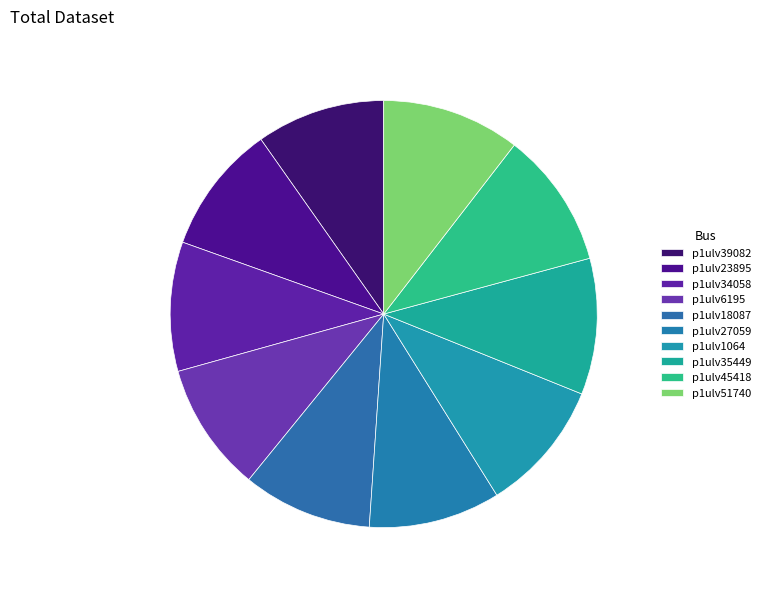

Does any single category account for the majority?

No